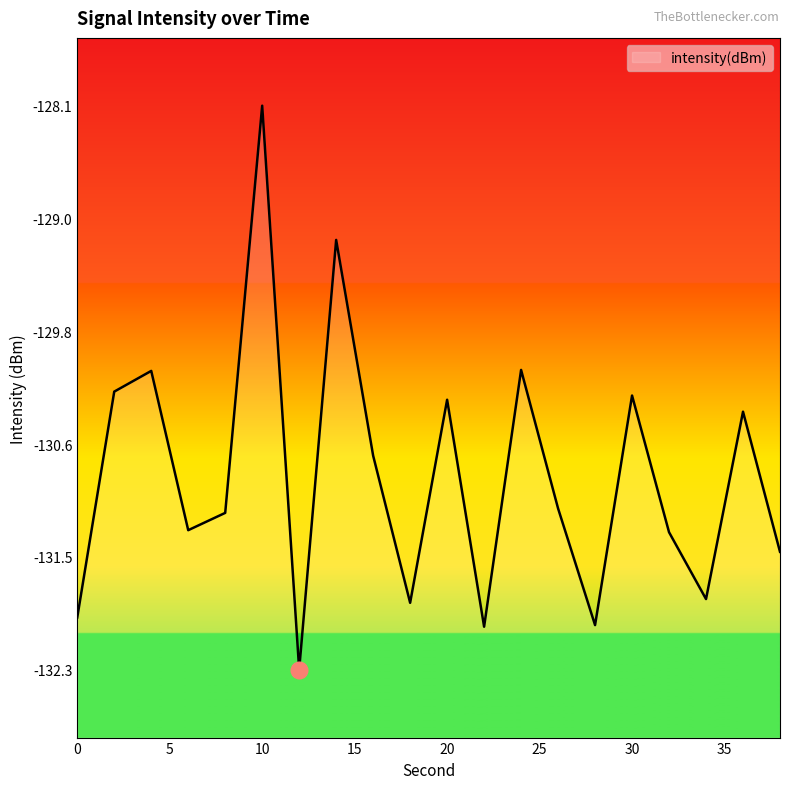

Where is the first local maximum?

4